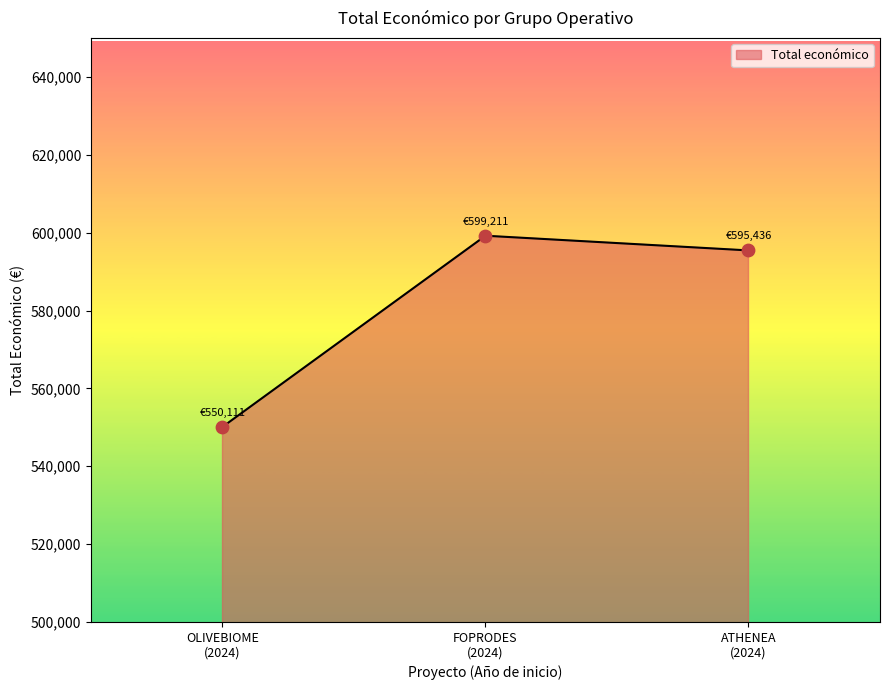

What is the maximum value shown in the chart?

599211